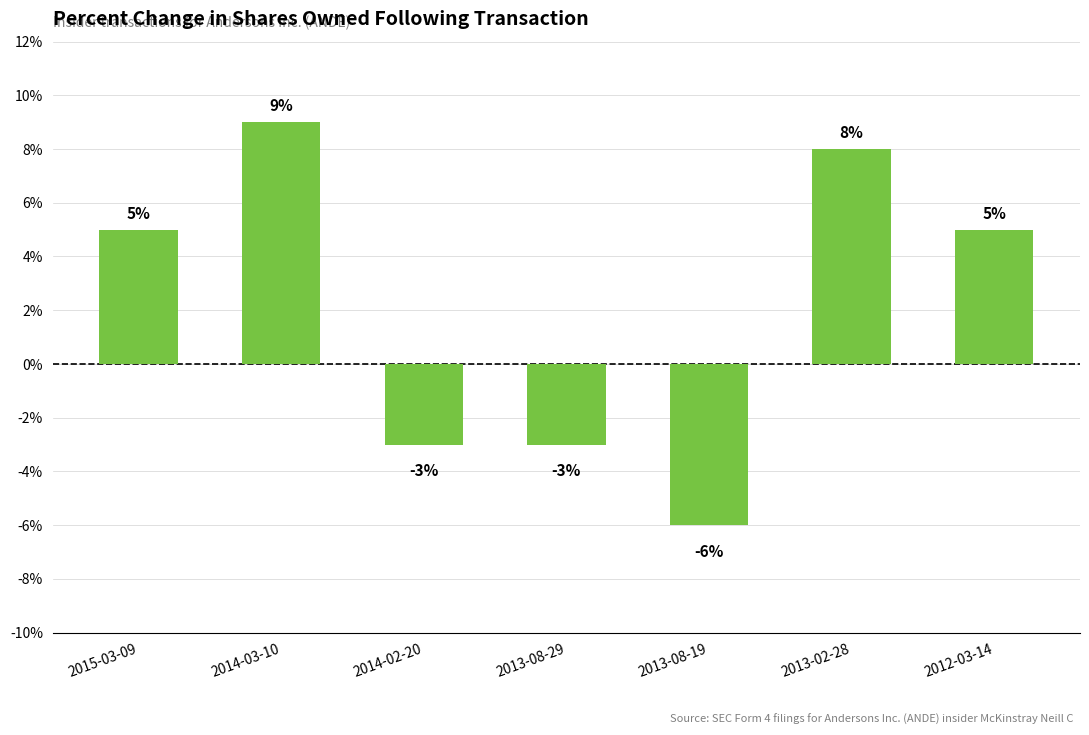

Is it true that the value at 2014-03-10 is 3?

False